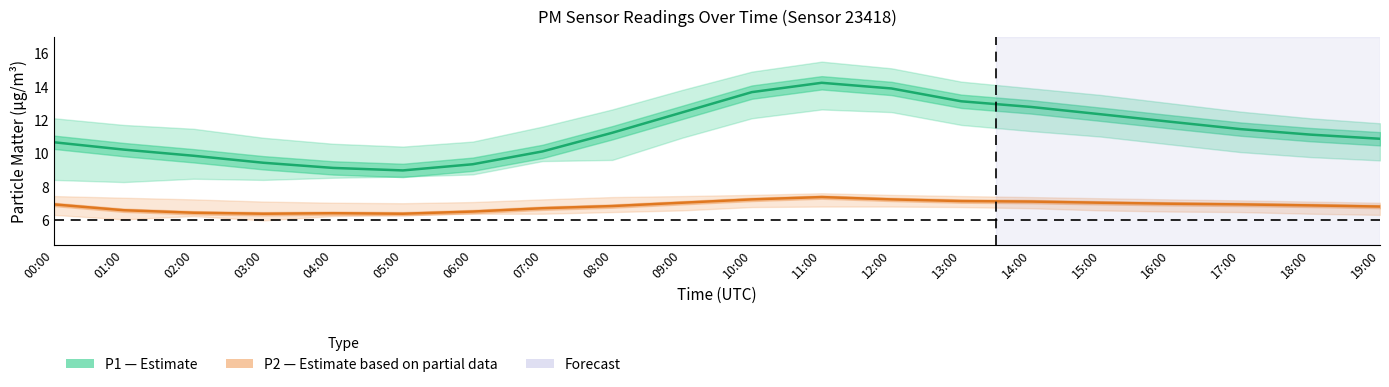

List the labels in order of P1 (PM10) value, largest first.

11:00, 12:00, 10:00, 13:00, 14:00, 09:00, 15:00, 16:00, 17:00, 08:00, 18:00, 19:00, 00:00, 01:00, 07:00, 02:00, 03:00, 06:00, 04:00, 05:00